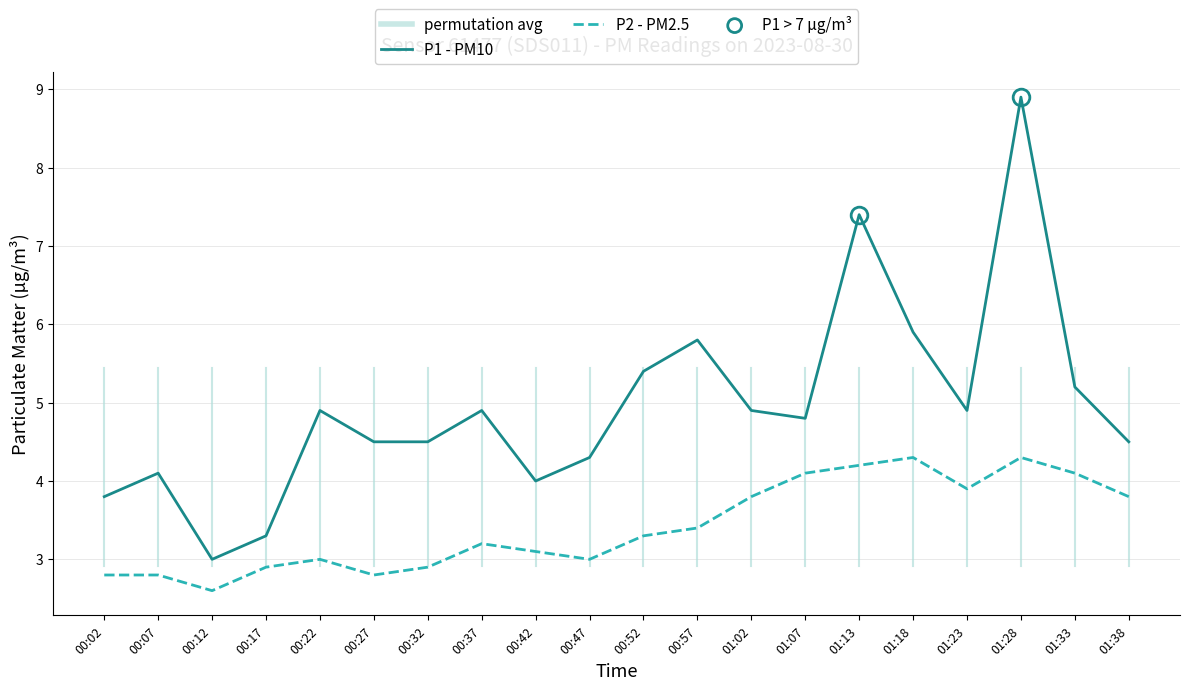

What is the difference between the highest and lowest values at 00:42?

0.9